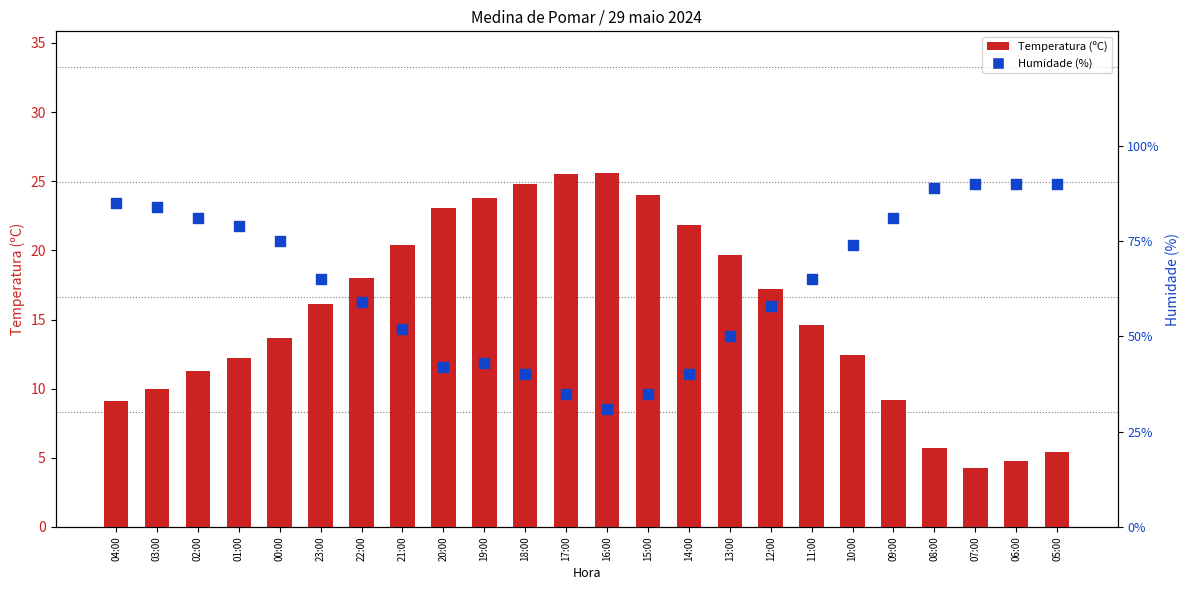

Is the value of Temperatura (ºC) at 00:00 greater than the value of Humidade (%) at 05:00?

No